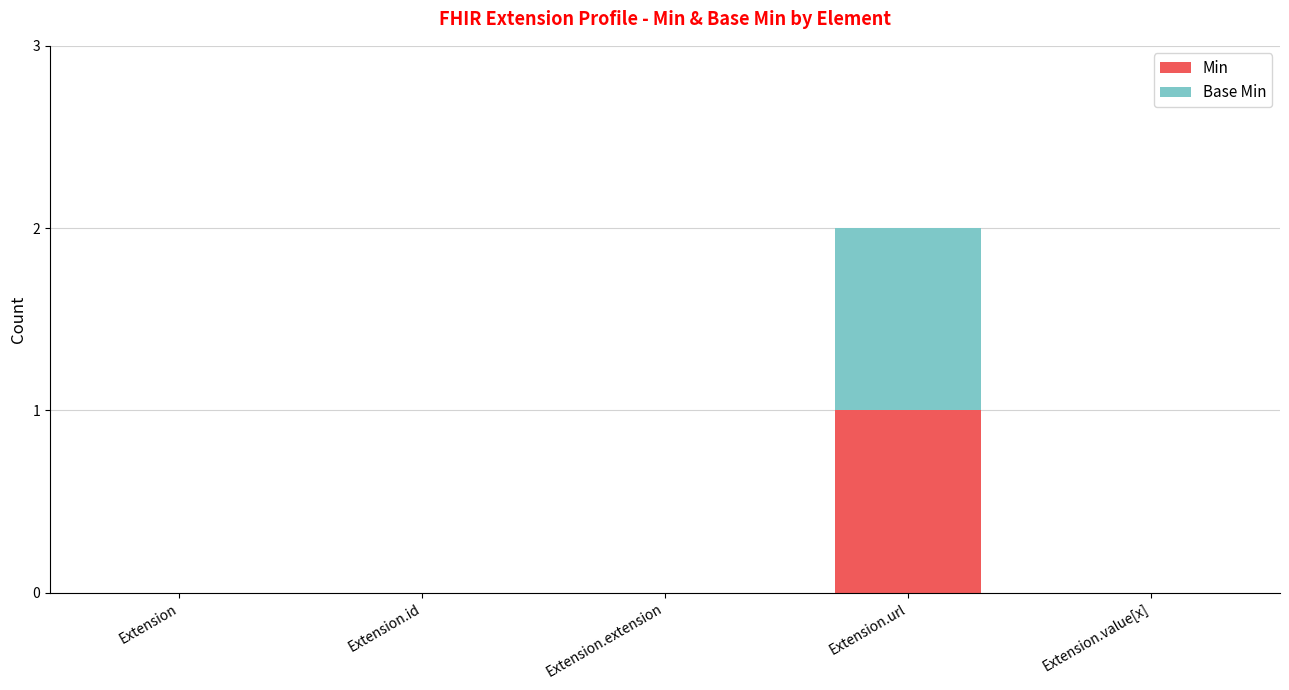

At which category is the sum across all series the highest?

Extension.url